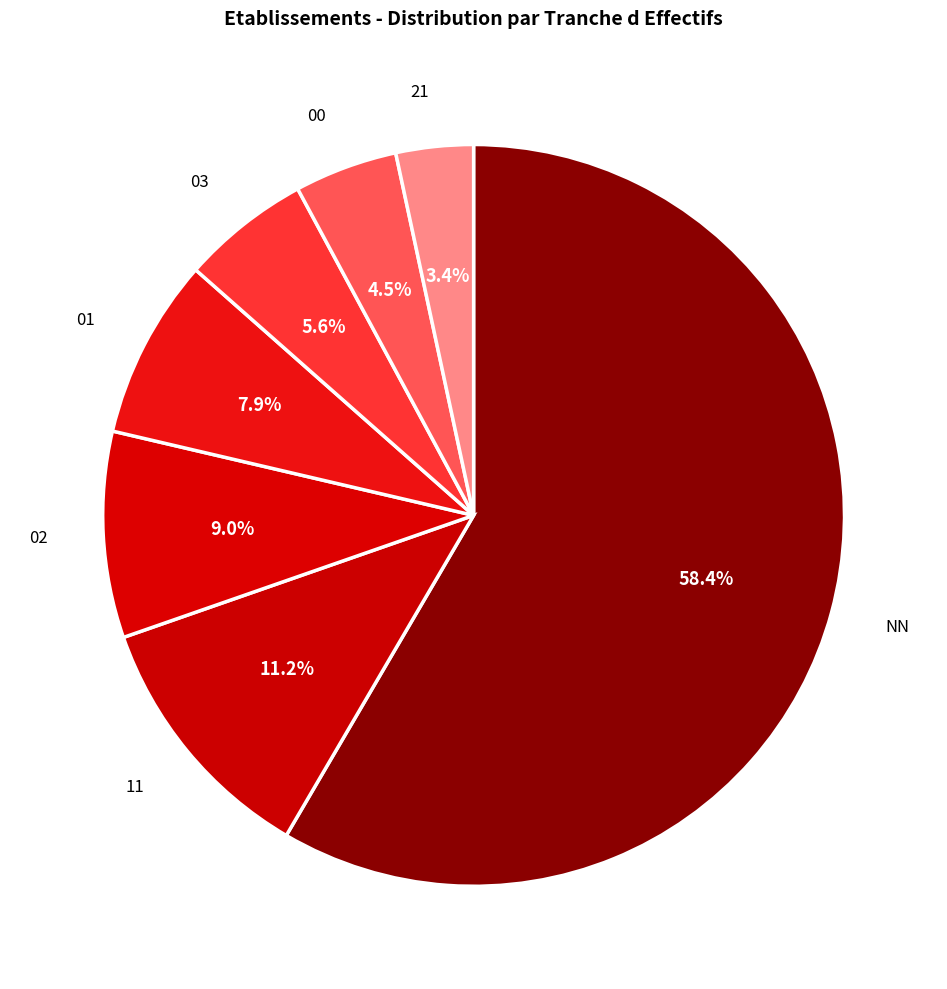

What is the majority slice?

NN